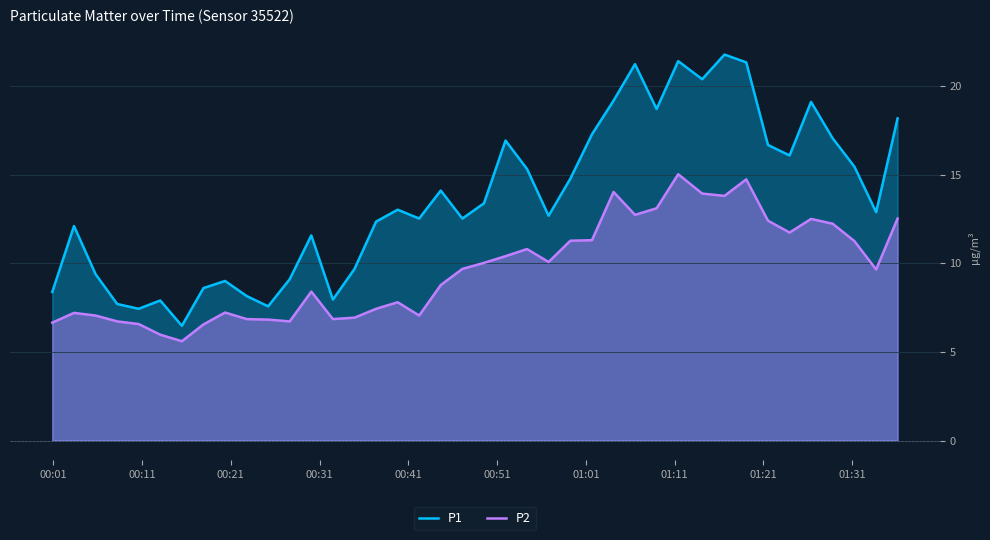

What is the minimum value shown in the chart?

5.6